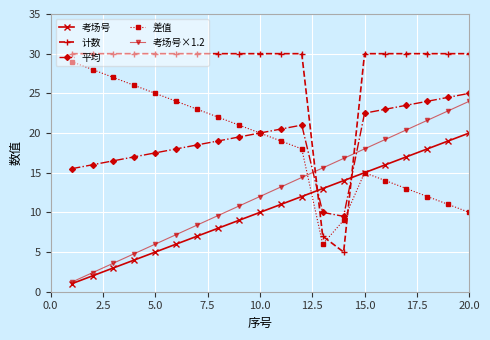

True or false: 考场号×1.2 and 平均 cross at least once.

True